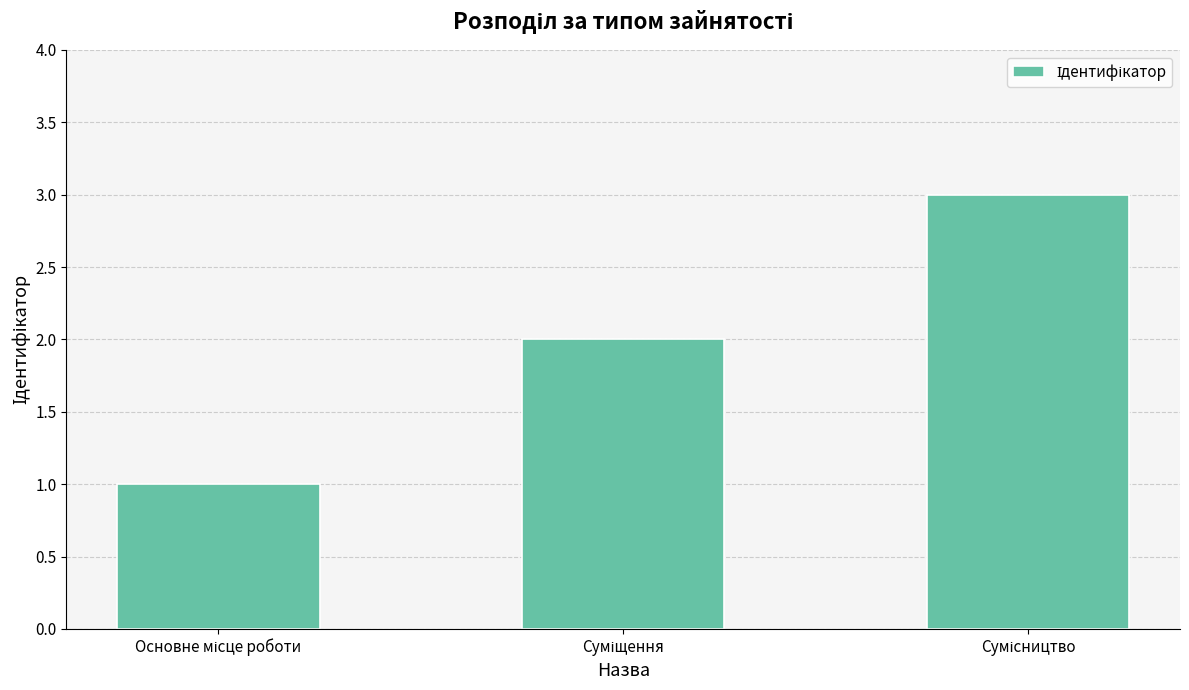

Reading right to left, extract all data points from this chart.

3	2	1